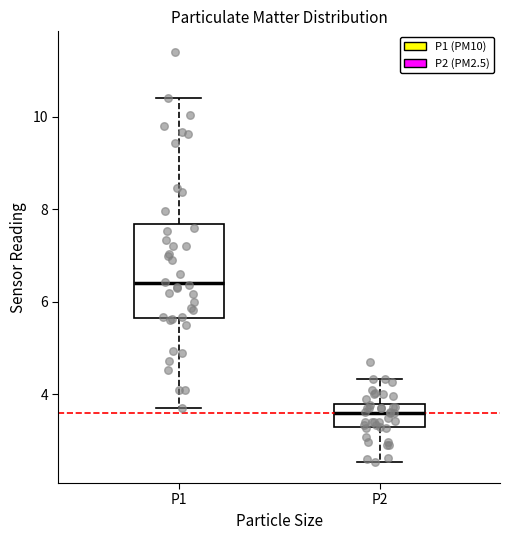

Reading left to right, read every box against the y-axis: the position of its median line, the range the box covers, and the ends of its whiskers. The values are not printed on the chart, so give them approximately, as read against the axis.

P1: median 6.4, box 5.6 to 7.6, whiskers 3.8 to 10.4
P2: median 3.6, box 3.2 to 3.8, whiskers 2.6 to 4.4